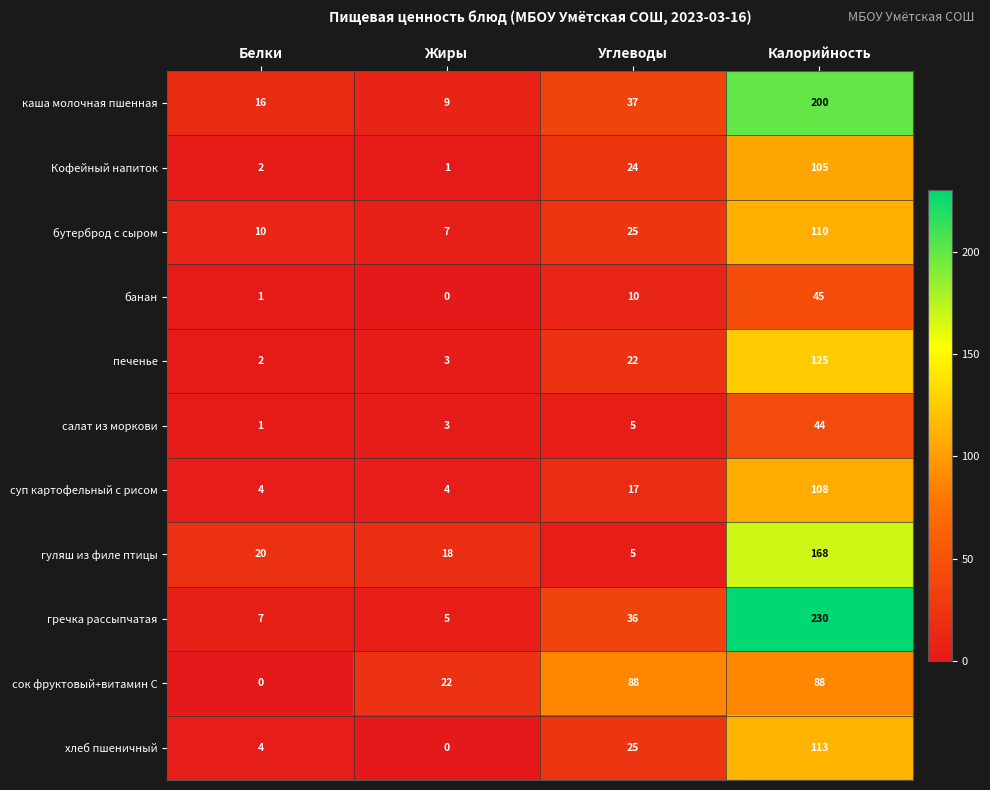

How many data points does each series have?

4